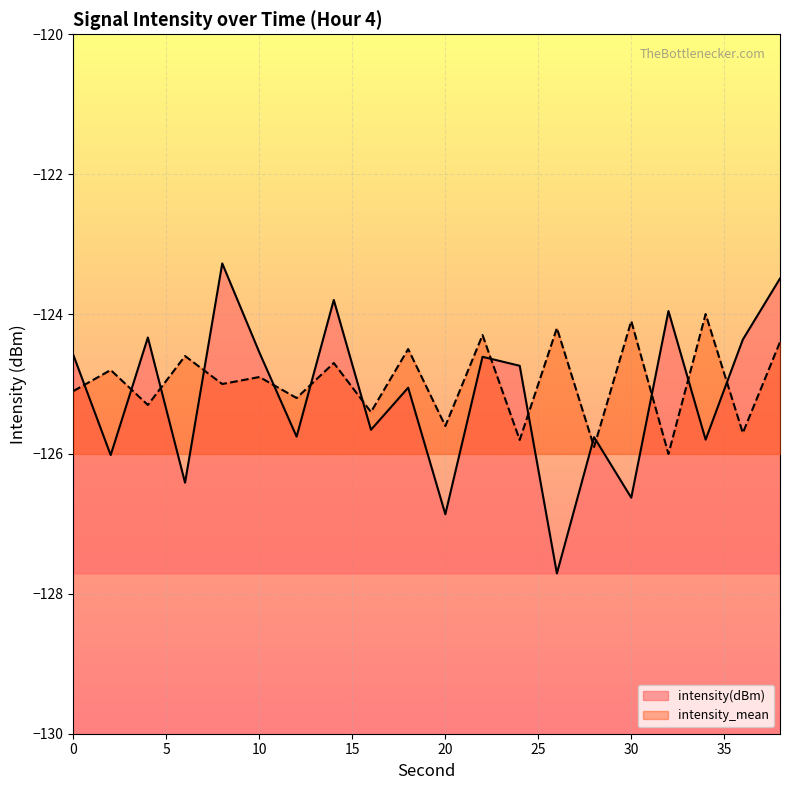

At which category does the chart reach its peak across all series?

8